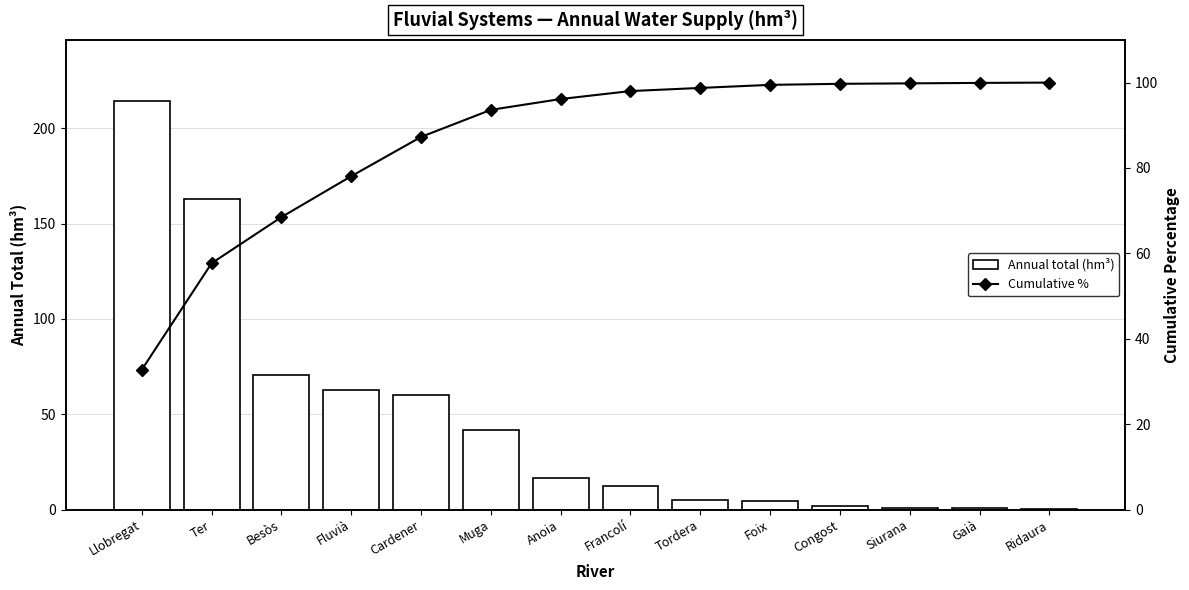

What value does the Cumulative % series have at Congost?

99.7